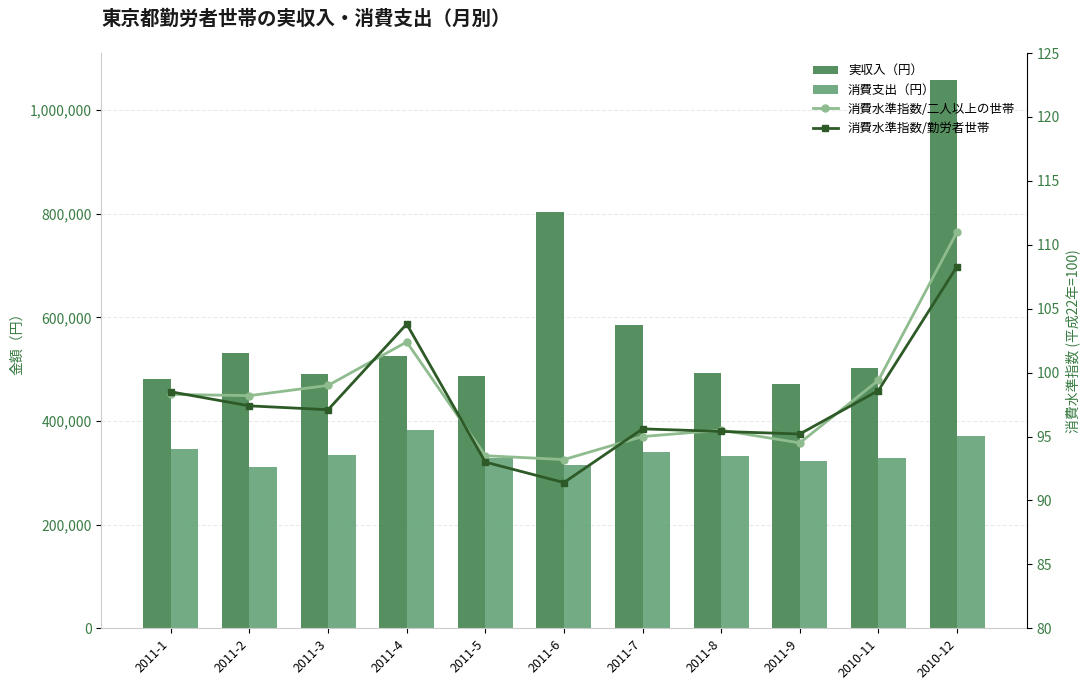

At how many categories does at least one series exceed 483190?

9